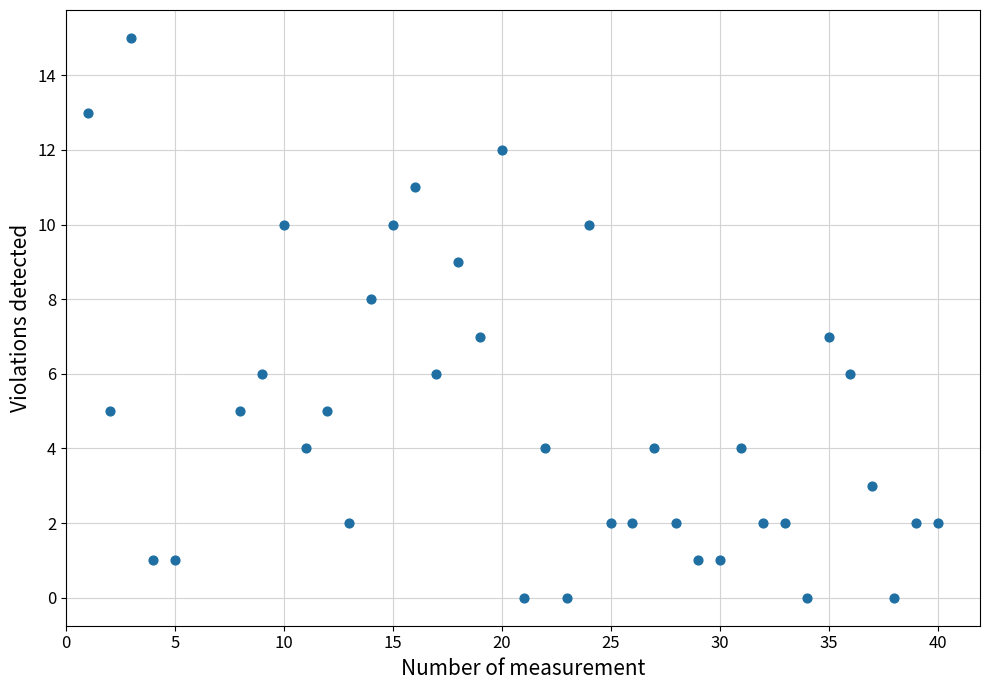

What is the range of X values (max minus min)?

39